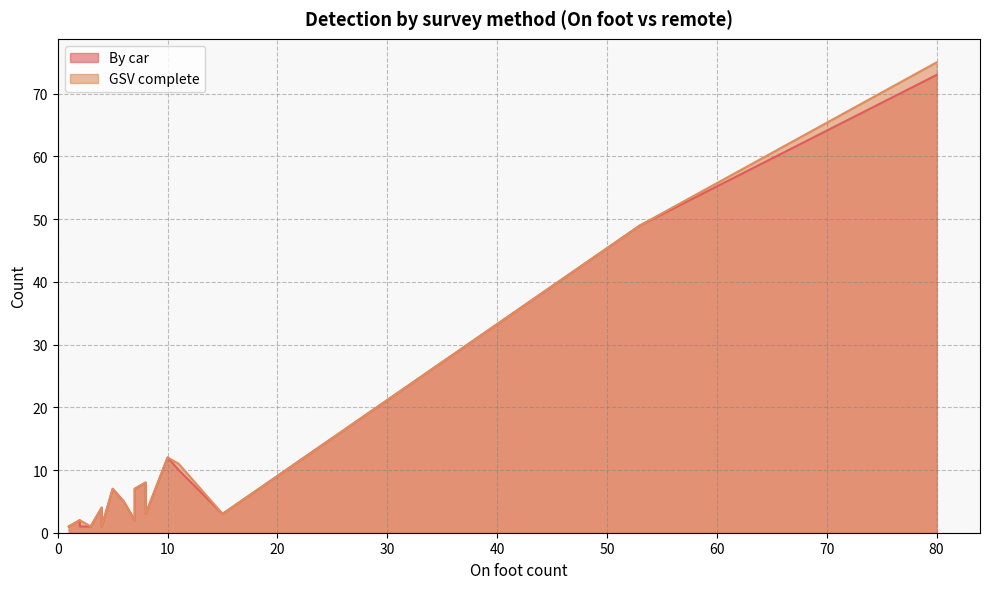

True or false: GSV complete and By car cross at least once.

False